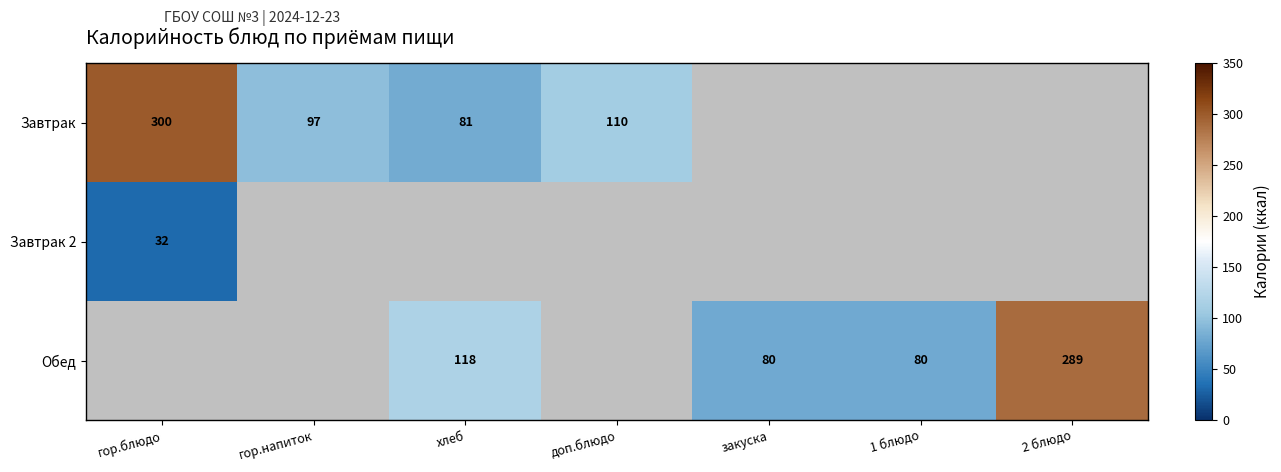

Which label corresponds to the smallest value in the chart?

гор.блюдо